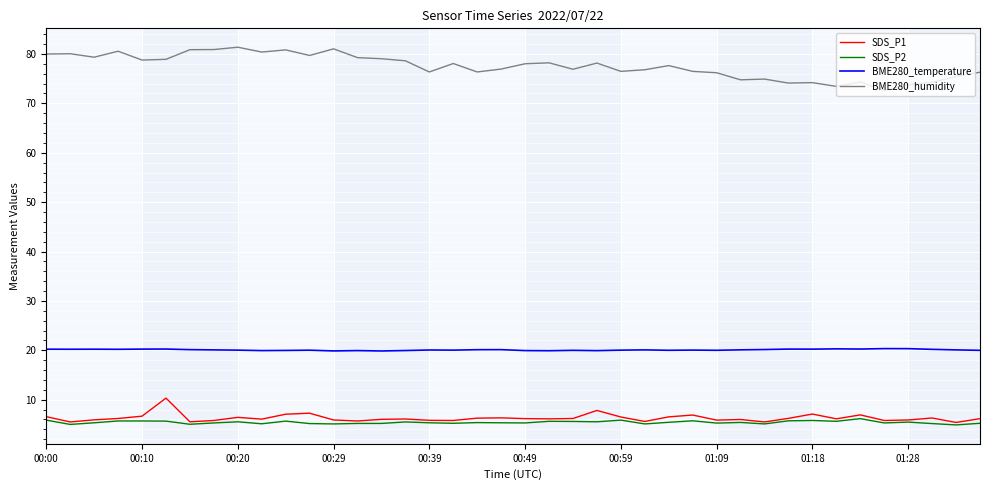

True or false: SDS_P2 and BME280_temperature intersect in this chart.

False